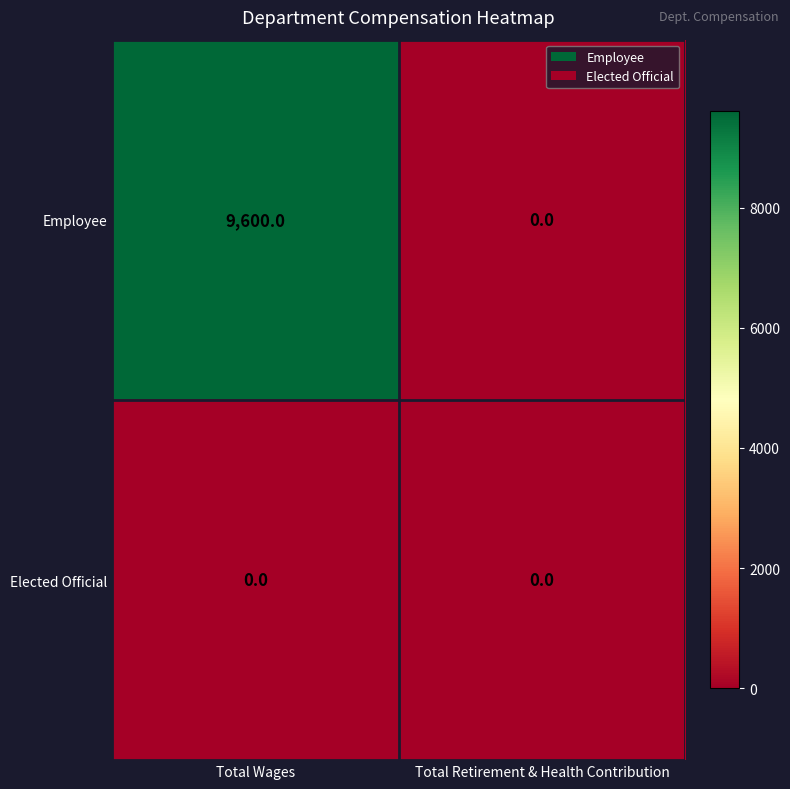

At how many categories does at least one series exceed 2481?

1